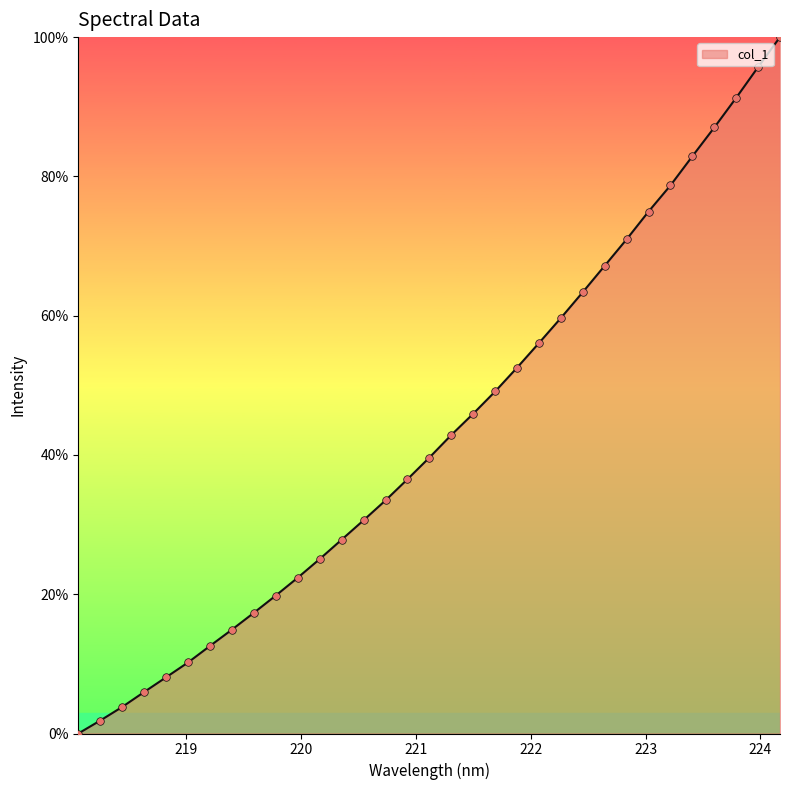

What is the greatest value displayed?

100.0